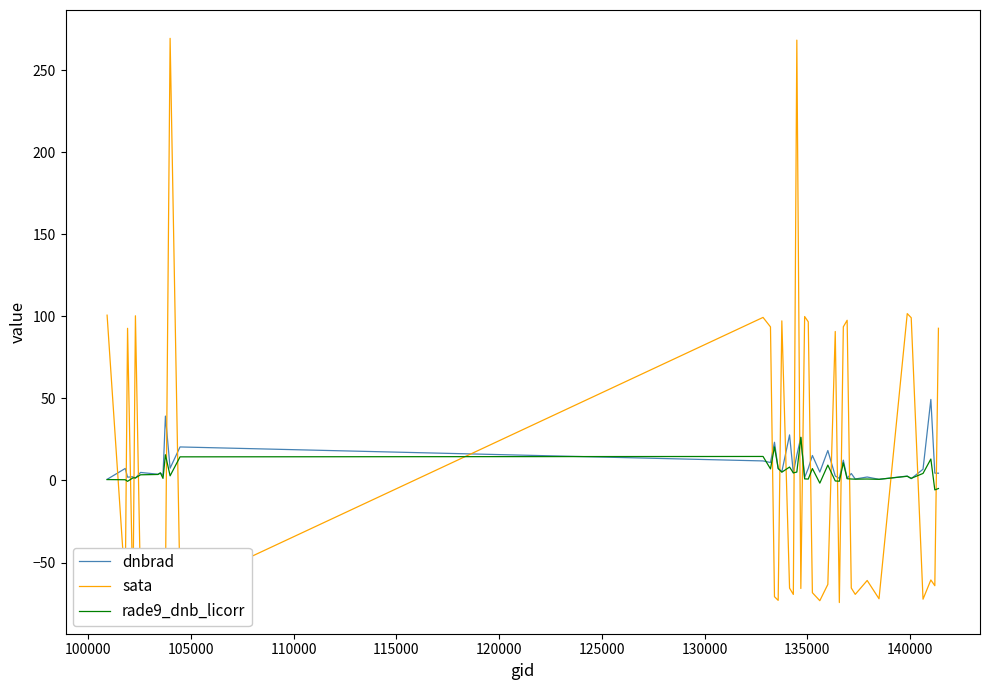

Does the chart display data point markers on the line(s)?

No